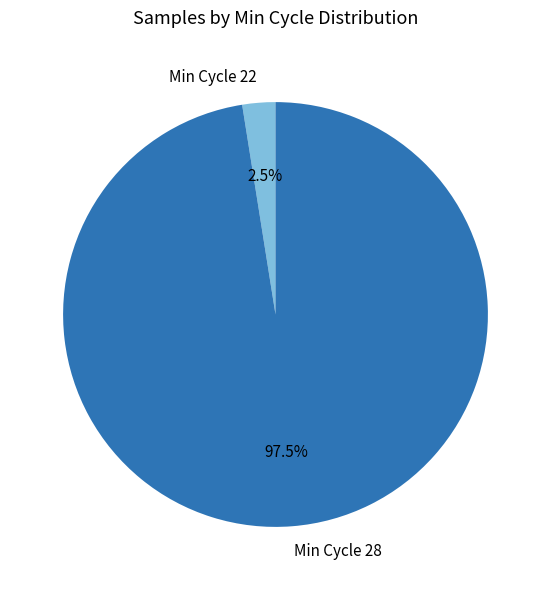

Which slice represents more than half of the pie?

Min Cycle 28